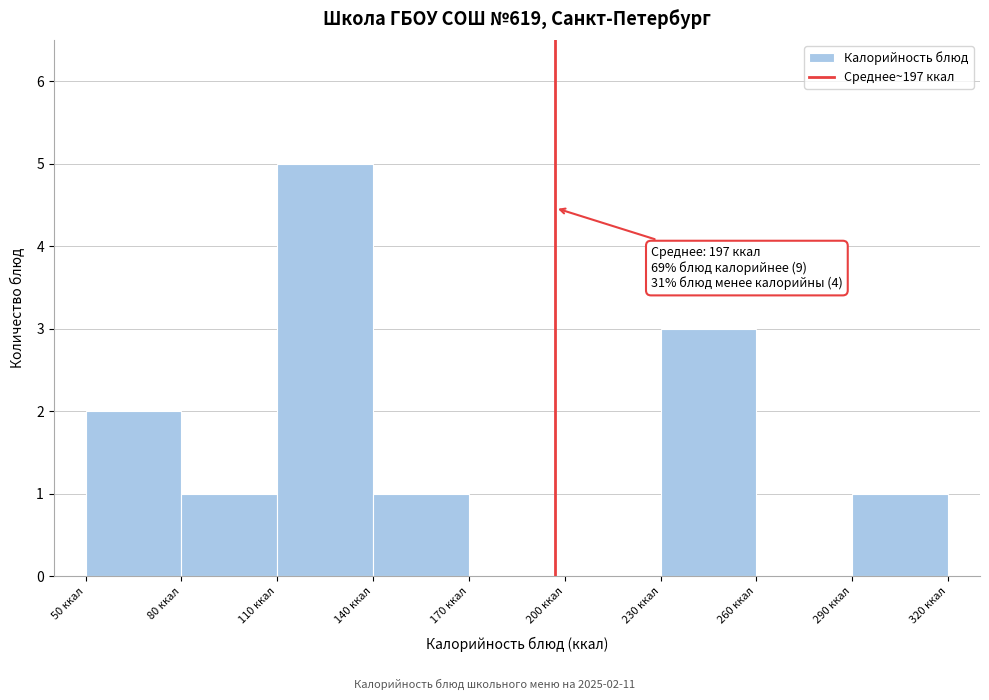

Over which range of the x-axis is the bar tallest?

110 to 140